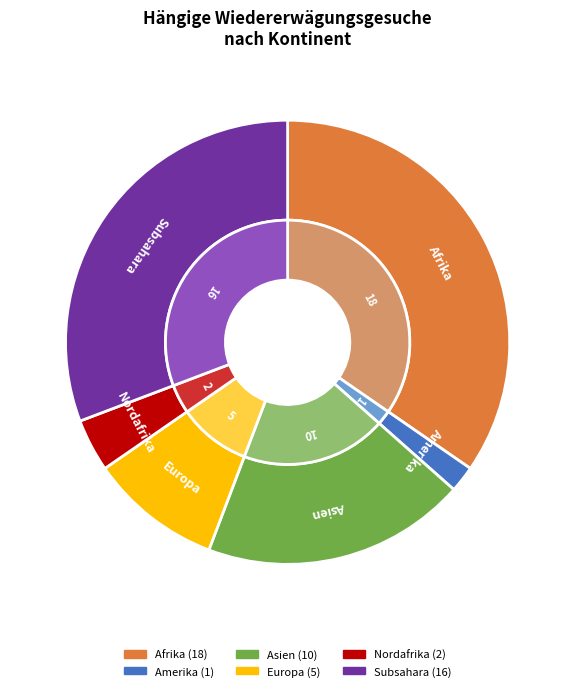

Approximately how many times larger is the value at Europa compared to Asien?

0.5